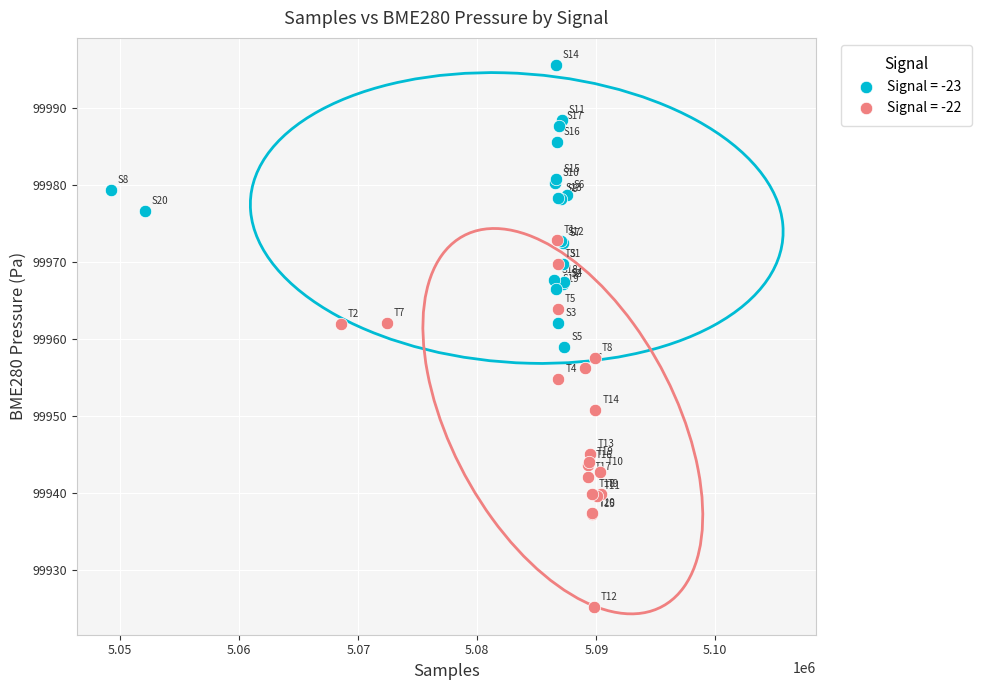

Which series reaches the maximum Y coordinate?

Signal = -23